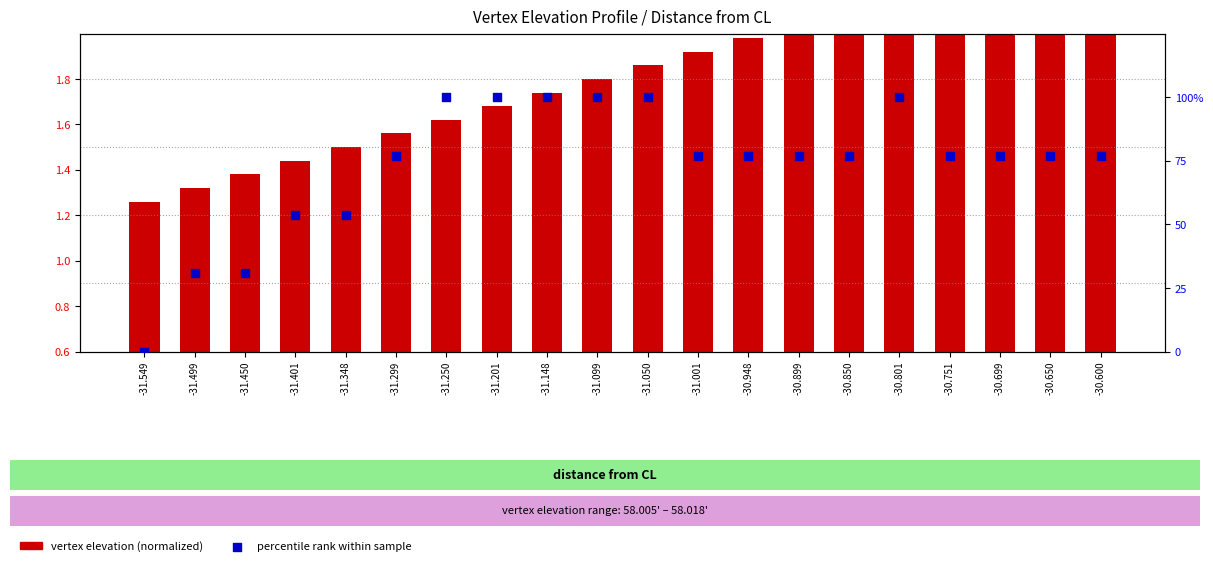

Which series has the largest Y range (max minus min)?

percentile rank within sample